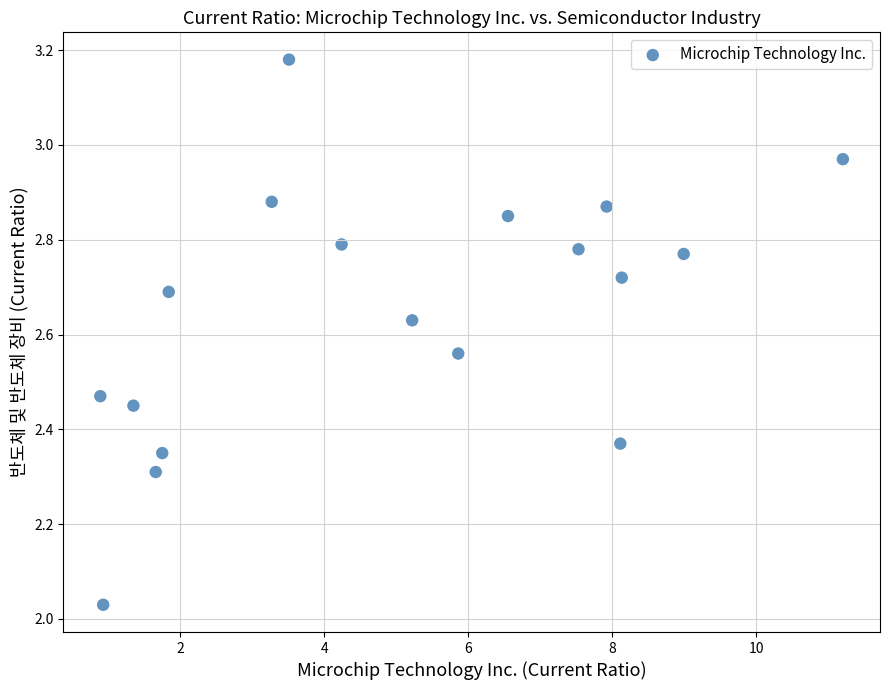

What is the range of X values (max minus min)?

10.3